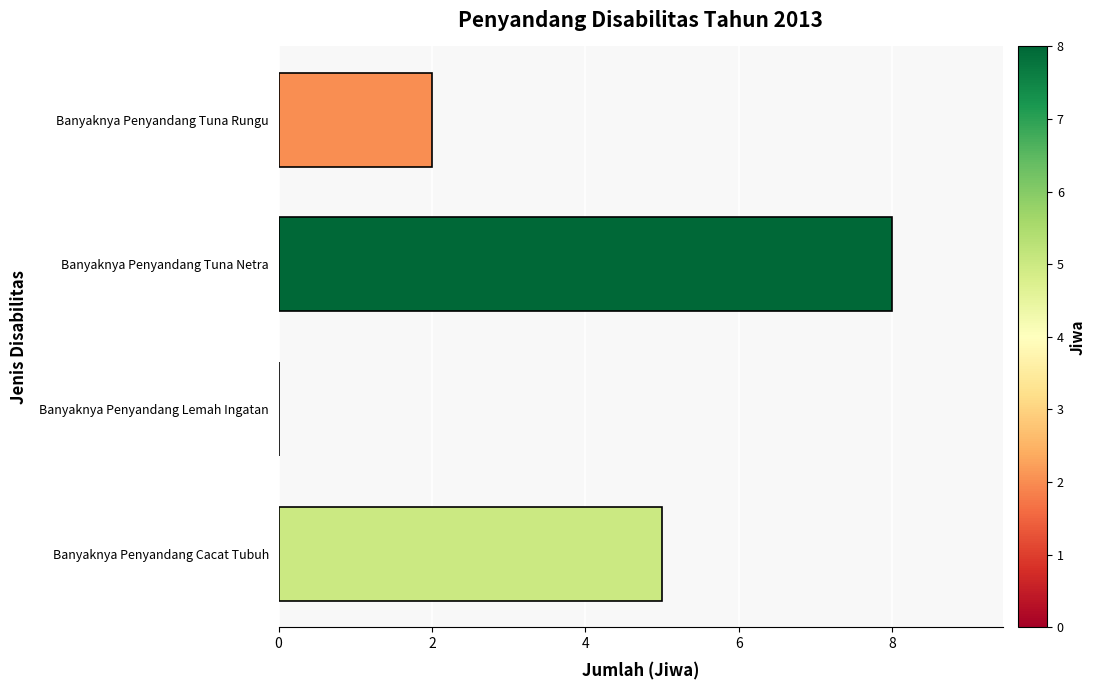

At which label is the value closest to 4?

Banyaknya Penyandang Cacat Tubuh